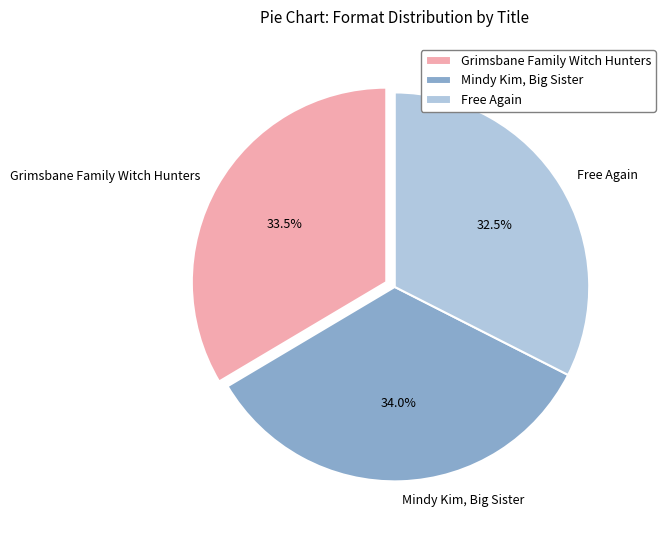

Which slice is the smallest?

Free Again